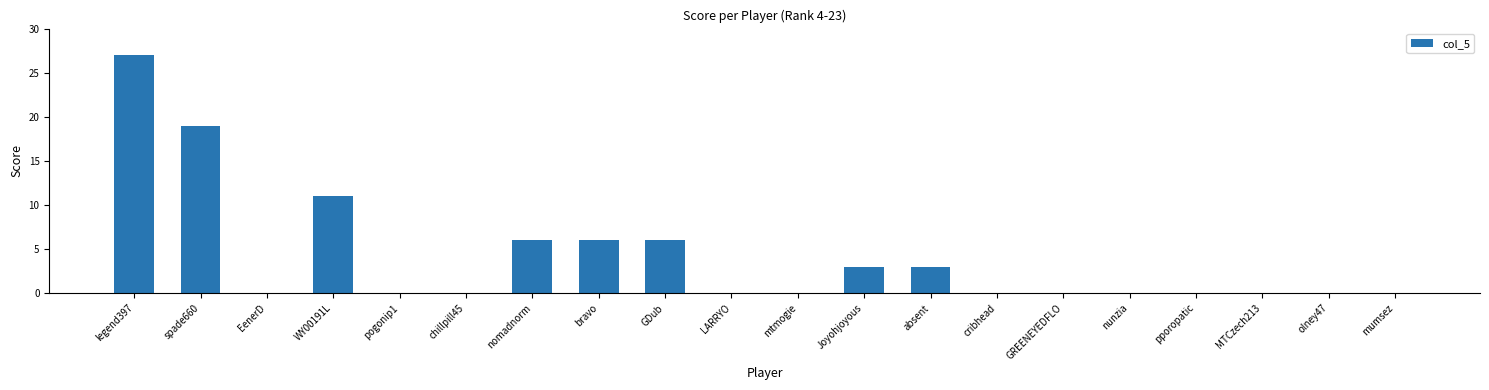

Are the bars horizontal?

No